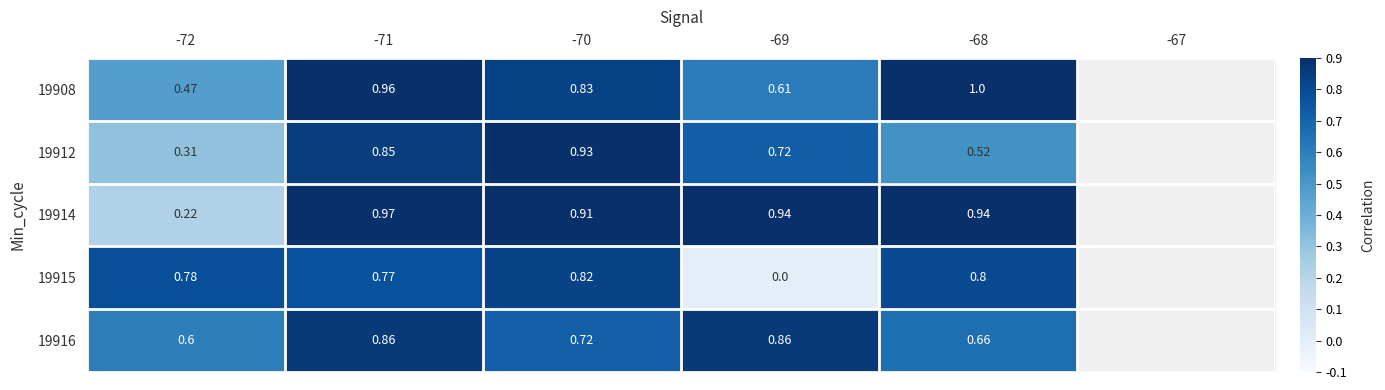

Between -69 and -68, which series saw the biggest shift?

19915